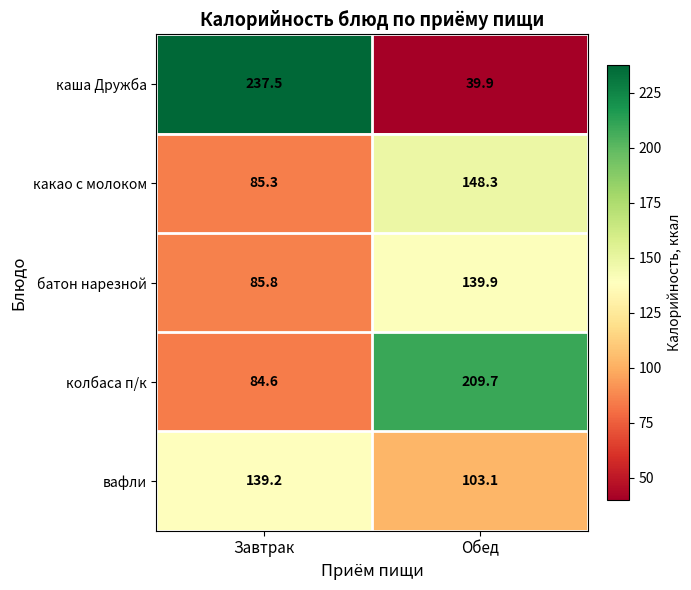

True or false: батон нарезной has a value of 85.8 at Завтрак.

True